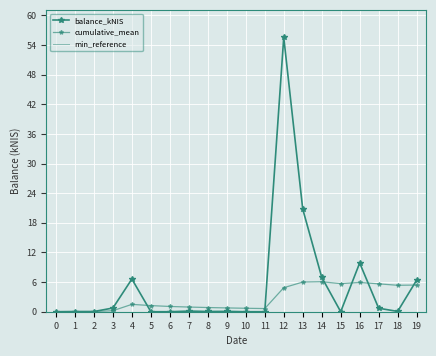

How many interior local valleys does the balance_kNIS series have?

3